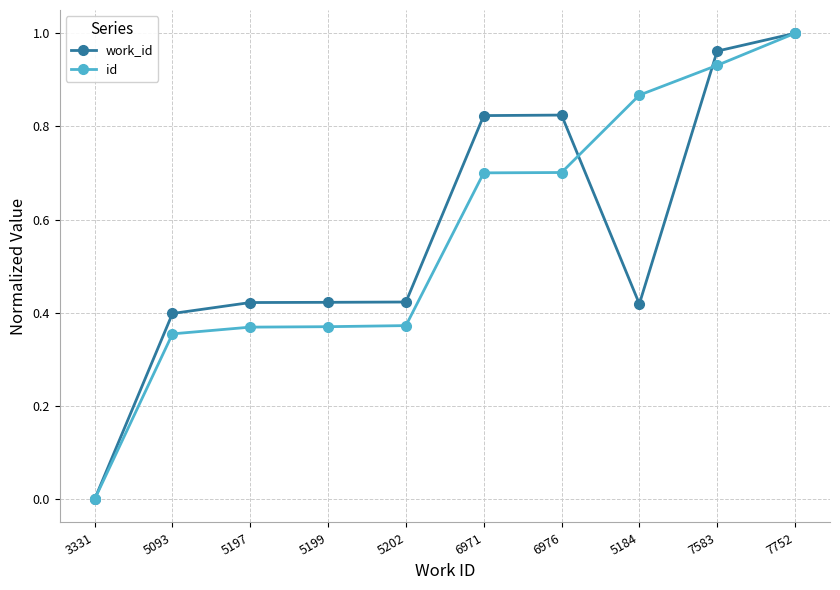

At which category is the sum across all series the highest?

7752